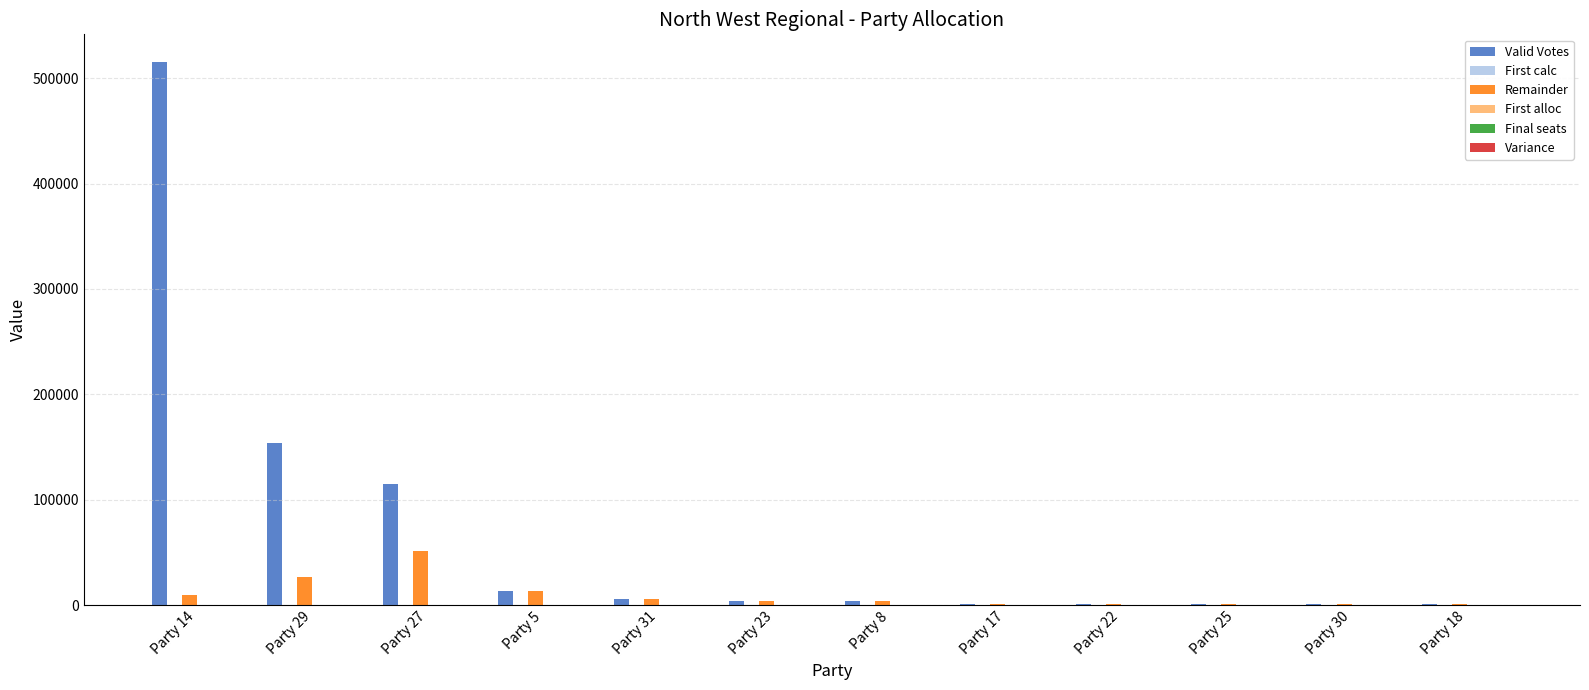

Which category has the highest value in the Valid Votes series?

Party 14